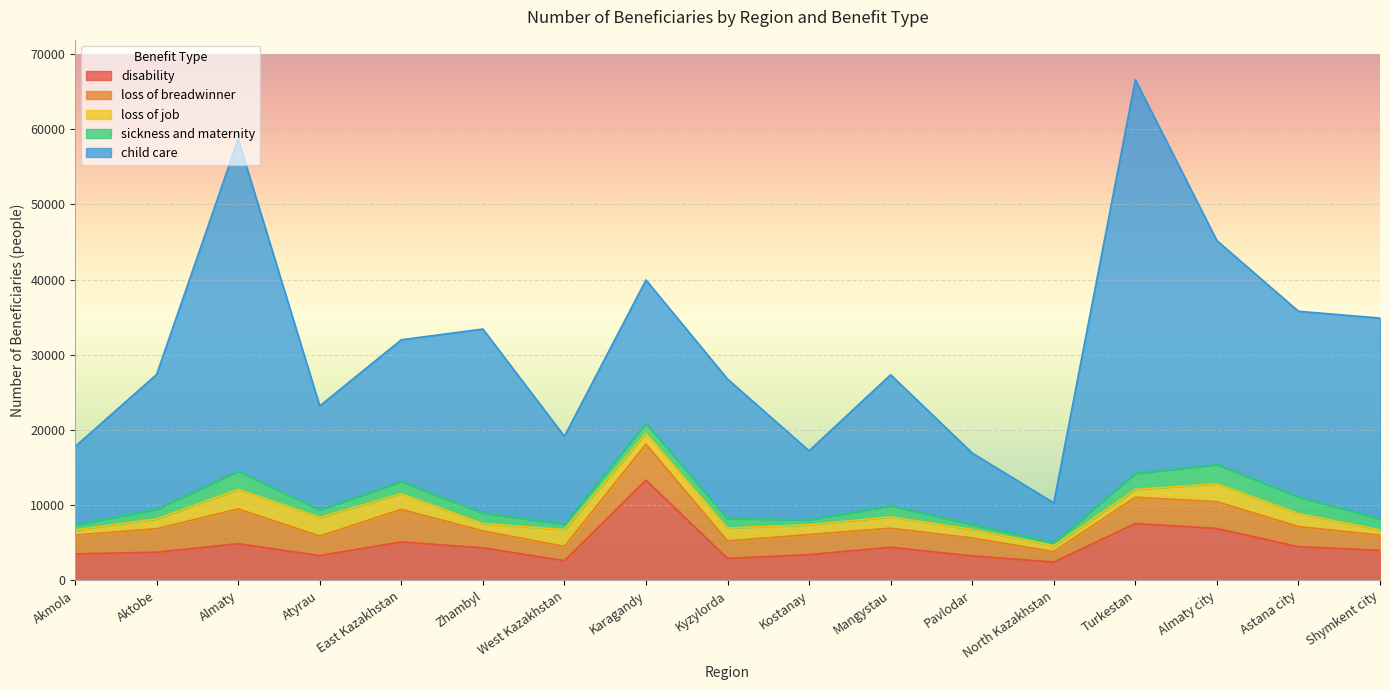

Which category has the highest value across all series?

Turkestan